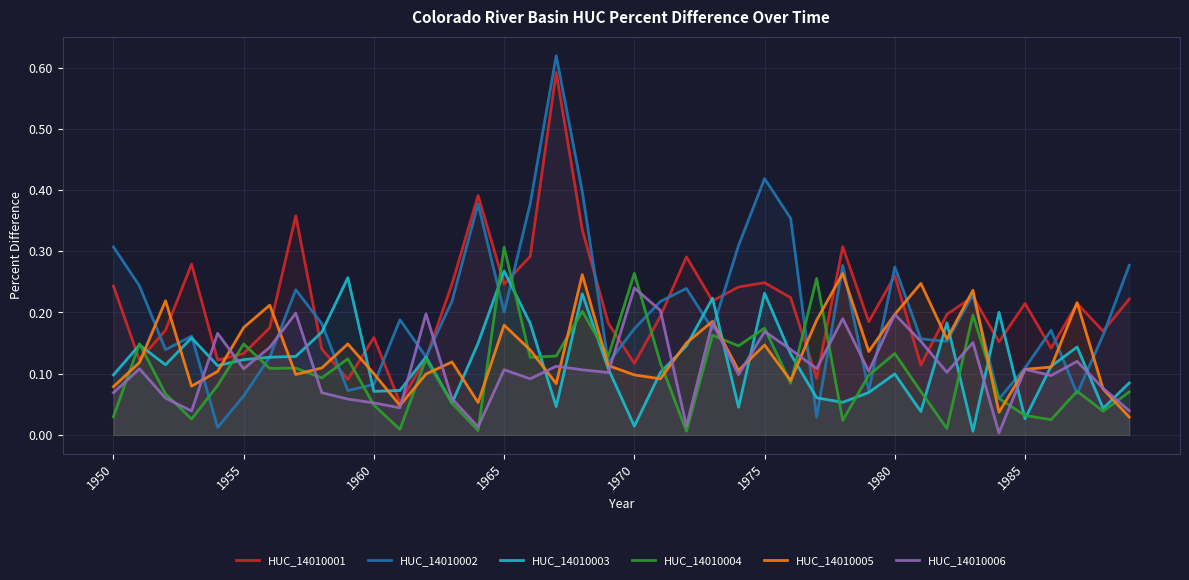

Reading right to left, transcribe all the data shown in this chart.

HUC_14010001: 0.2	0.2	0.2	0.1	0.2	0.2	0.2	0.2	0.1	0.3	0.2	0.3	0.1	0.2	0.2	0.2	0.2	0.3	0.2	0.1	0.2	0.3	0.6	0.3	0.2	0.4	0.2	0.1	0.1	0.2	0.1	0.1	0.4	0.2	0.1	0.1	0.3	0.2	0.1	0.2
HUC_14010002: 0.3	0.2	0.1	0.2	0.1	0.1	0.2	0.2	0.2	0.3	0.1	0.3	0.0	0.4	0.4	0.3	0.2	0.2	0.2	0.2	0.1	0.4	0.6	0.4	0.2	0.4	0.2	0.1	0.2	0.1	0.1	0.2	0.2	0.1	0.1	0.0	0.2	0.1	0.2	0.3
HUC_14010003: 0.1	0.0	0.1	0.1	0.0	0.2	0.0	0.2	0.0	0.1	0.1	0.1	0.1	0.1	0.2	0.0	0.2	0.1	0.1	0.0	0.1	0.2	0.0	0.2	0.3	0.1	0.1	0.1	0.1	0.1	0.3	0.2	0.1	0.1	0.1	0.1	0.2	0.1	0.1	0.1
HUC_14010004: 0.1	0.0	0.1	0.0	0.0	0.1	0.2	0.0	0.1	0.1	0.1	0.0	0.3	0.1	0.2	0.1	0.2	0.0	0.1	0.3	0.1	0.2	0.1	0.1	0.3	0.0	0.1	0.1	0.0	0.0	0.1	0.1	0.1	0.1	0.1	0.1	0.0	0.1	0.1	0.0
HUC_14010005: 0.0	0.1	0.2	0.1	0.1	0.0	0.2	0.2	0.2	0.2	0.1	0.3	0.2	0.1	0.1	0.1	0.2	0.2	0.1	0.1	0.1	0.3	0.1	0.1	0.2	0.1	0.1	0.1	0.0	0.1	0.1	0.1	0.1	0.2	0.2	0.1	0.1	0.2	0.1	0.1
HUC_14010006: 0.0	0.1	0.1	0.1	0.1	0.0	0.2	0.1	0.2	0.2	0.1	0.2	0.1	0.1	0.2	0.1	0.2	0.0	0.2	0.2	0.1	0.1	0.1	0.1	0.1	0.0	0.1	0.2	0.0	0.1	0.1	0.1	0.2	0.1	0.1	0.2	0.0	0.1	0.1	0.1